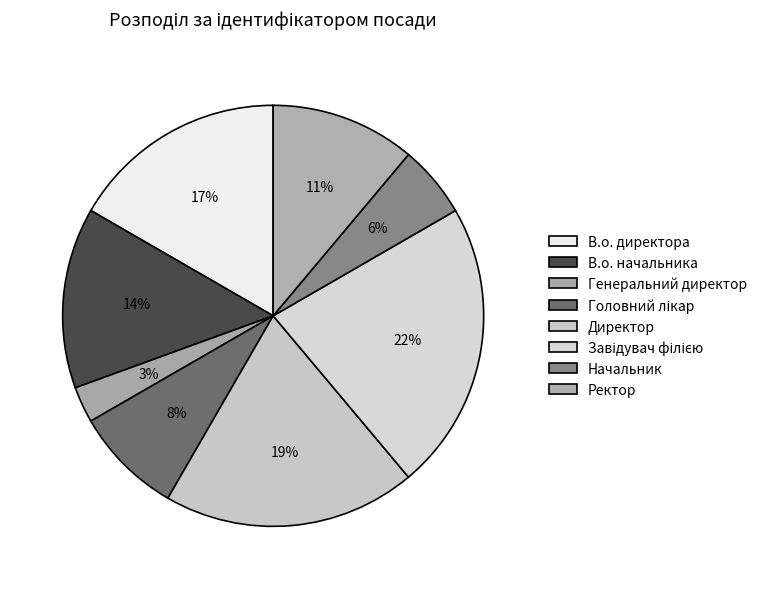

Is it true that Начальник is 6% of the pie?

True